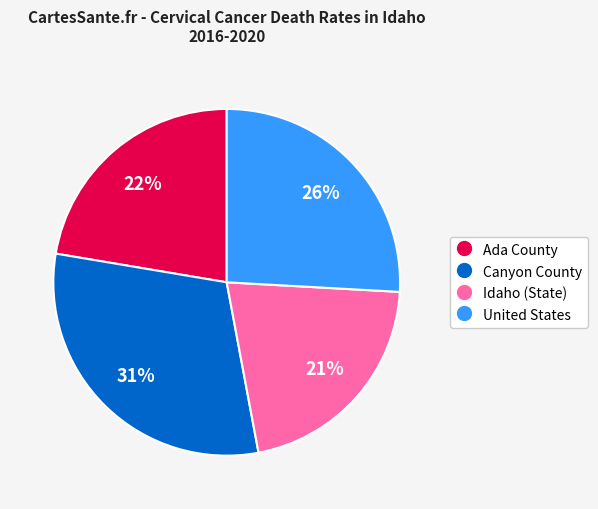

What percentage is the Canyon County slice, to the nearest percent?

31%